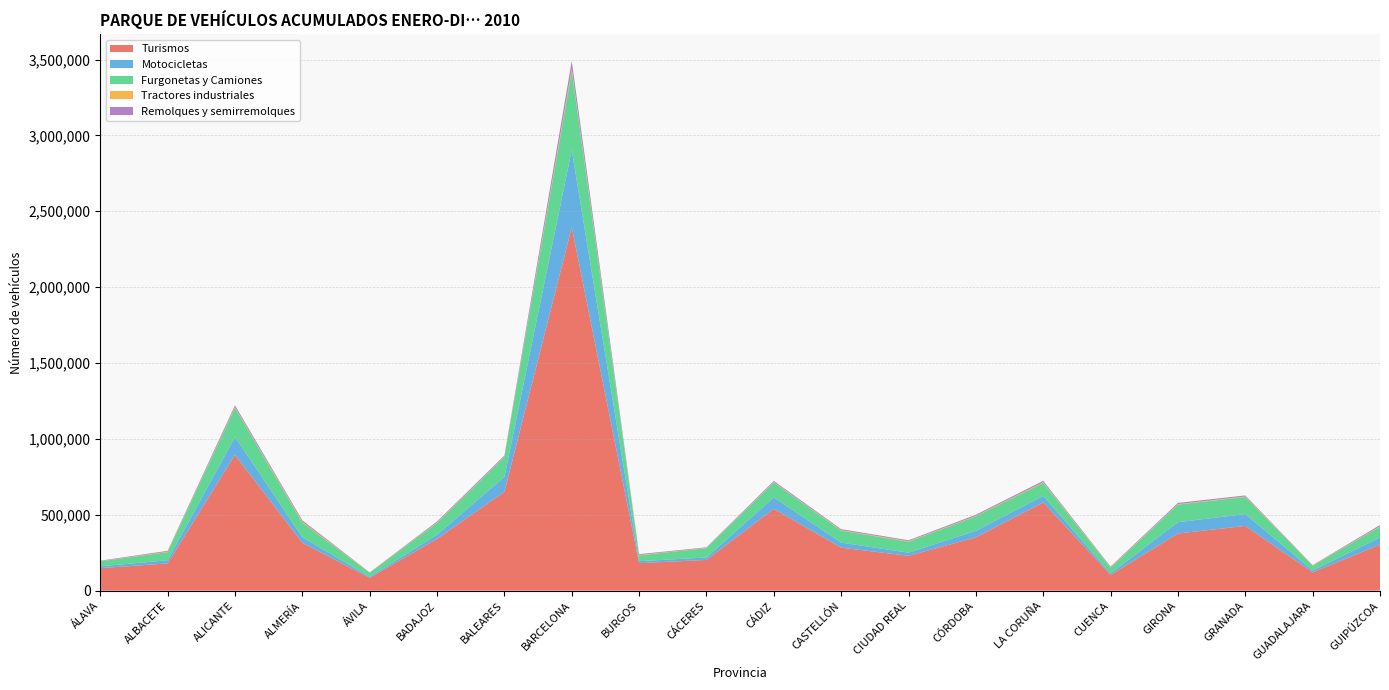

Reading left to right, what are all the values shown in this chart?

Turismos: ÁLAVA=148208	ALBACETE=179718	ALICANTE=894606	ALMERÍA=315428	ÁVILA=84251	BADAJOZ=341784	BALEARES=650541	BARCELONA=2395166	BURGOS=181222	CÁCERES=202275	CÁDIZ=538811	CASTELLÓN=283490	CIUDAD REAL=229645	CÓRDOBA=351199	LA CORUÑA=581471	CUENCA=103909	GIRONA=376670	GRANADA=426615	GUADALAJARA=120710	GUIPÚZCOA=303261
Motocicletas: ÁLAVA=12043	ALBACETE=20715	ALICANTE=117837	ALMERÍA=37181	ÁVILA=6927	BADAJOZ=26716	BALEARES=98968	BARCELONA=508898	BURGOS=12954	CÁCERES=16420	CÁDIZ=75470	CASTELLÓN=32806	CIUDAD REAL=20782	CÓRDOBA=43387	LA CORUÑA=42813	CUENCA=9661	GIRONA=74552	GRANADA=78113	GUADALAJARA=12655	GUIPÚZCOA=46433
Furgonetas y Camiones: ÁLAVA=32929	ALBACETE=53313	ALICANTE=191777	ALMERÍA=95704	ÁVILA=26370	BADAJOZ=77049	BALEARES=131295	BARCELONA=519286	BURGOS=38124	CÁCERES=61702	CÁDIZ=98357	CASTELLÓN=79073	CIUDAD REAL=72012	CÓRDOBA=95642	LA CORUÑA=85812	CUENCA=37578	GIRONA=115836	GRANADA=112734	GUADALAJARA=30599	GUIPÚZCOA=71373
Tractores industriales: ÁLAVA=1351	ALBACETE=3230	ALICANTE=5153	ALMERÍA=6255	ÁVILA=924	BADAJOZ=3179	BALEARES=2075	BARCELONA=16078	BURGOS=3136	CÁCERES=1404	CÁDIZ=3214	CASTELLÓN=3666	CIUDAD REAL=3789	CÓRDOBA=2945	LA CORUÑA=4603	CUENCA=3088	GIRONA=3347	GRANADA=3560	GUADALAJARA=1501	GUIPÚZCOA=3195
Remolques y semirremolques: ÁLAVA=2945	ALBACETE=5570	ALICANTE=12018	ALMERÍA=8902	ÁVILA=1806	BADAJOZ=6967	BALEARES=7289	BARCELONA=51037	BURGOS=5304	CÁCERES=3557	CÁDIZ=6985	CASTELLÓN=6325	CIUDAD REAL=5774	CÓRDOBA=7011	LA CORUÑA=8887	CUENCA=4306	GIRONA=7887	GRANADA=6435	GUADALAJARA=2638	GUIPÚZCOA=8169